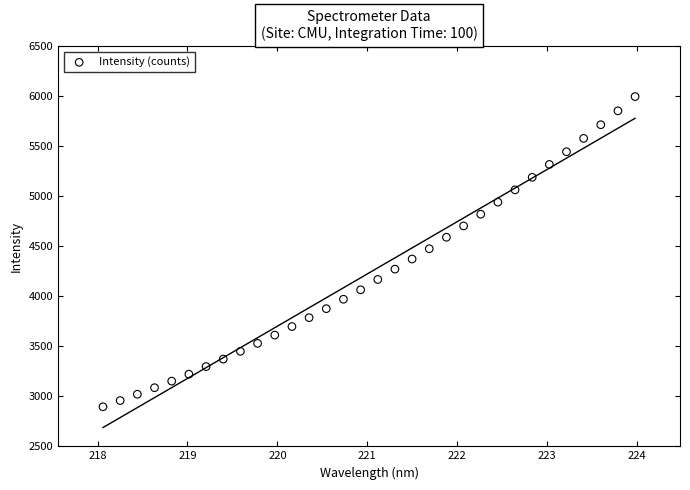

What is the range of Y values (max minus min)?

3102.8